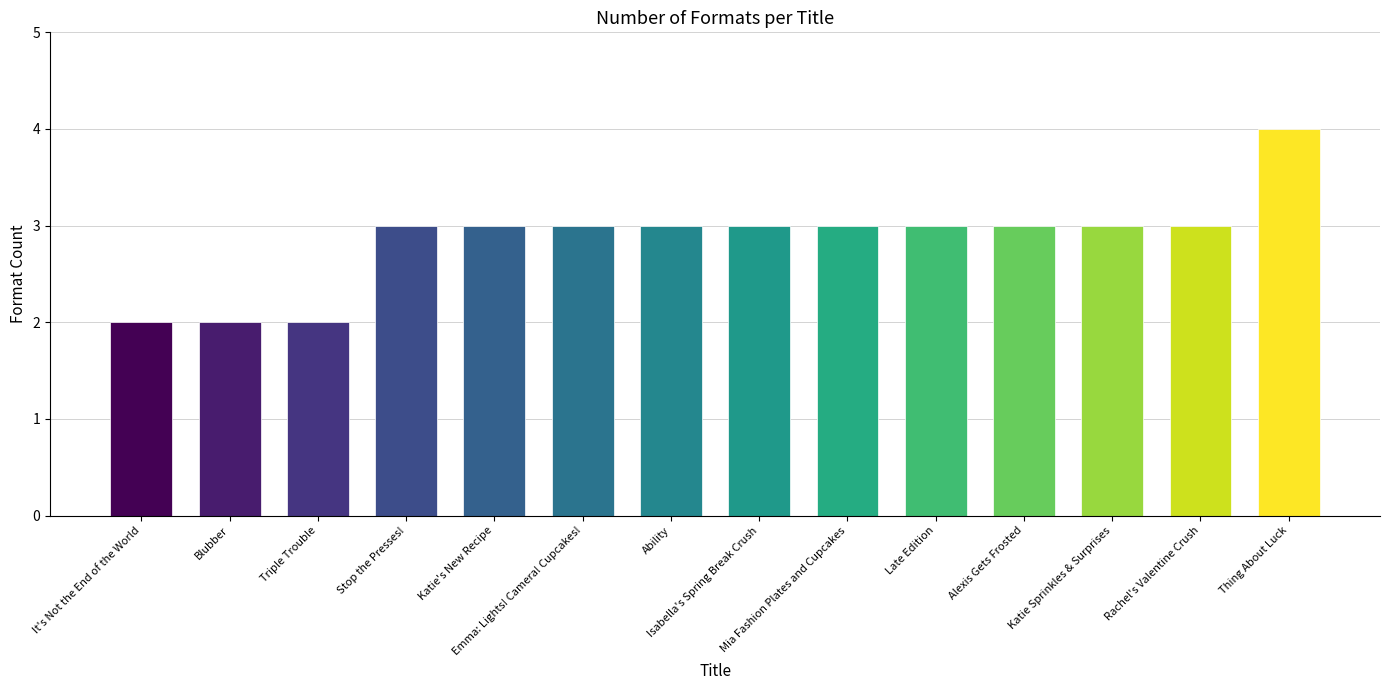

Does the chart contain stacked bars?

No